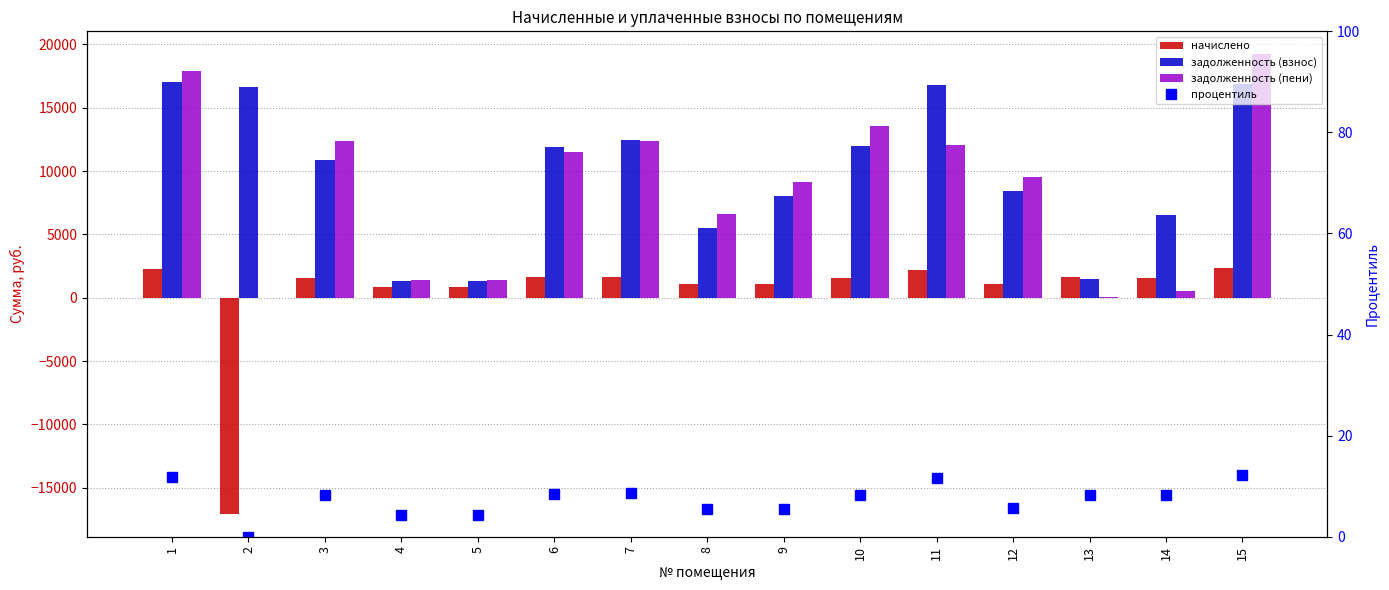

What is the difference between the maximum and minimum values in the начислено series?

19381.9